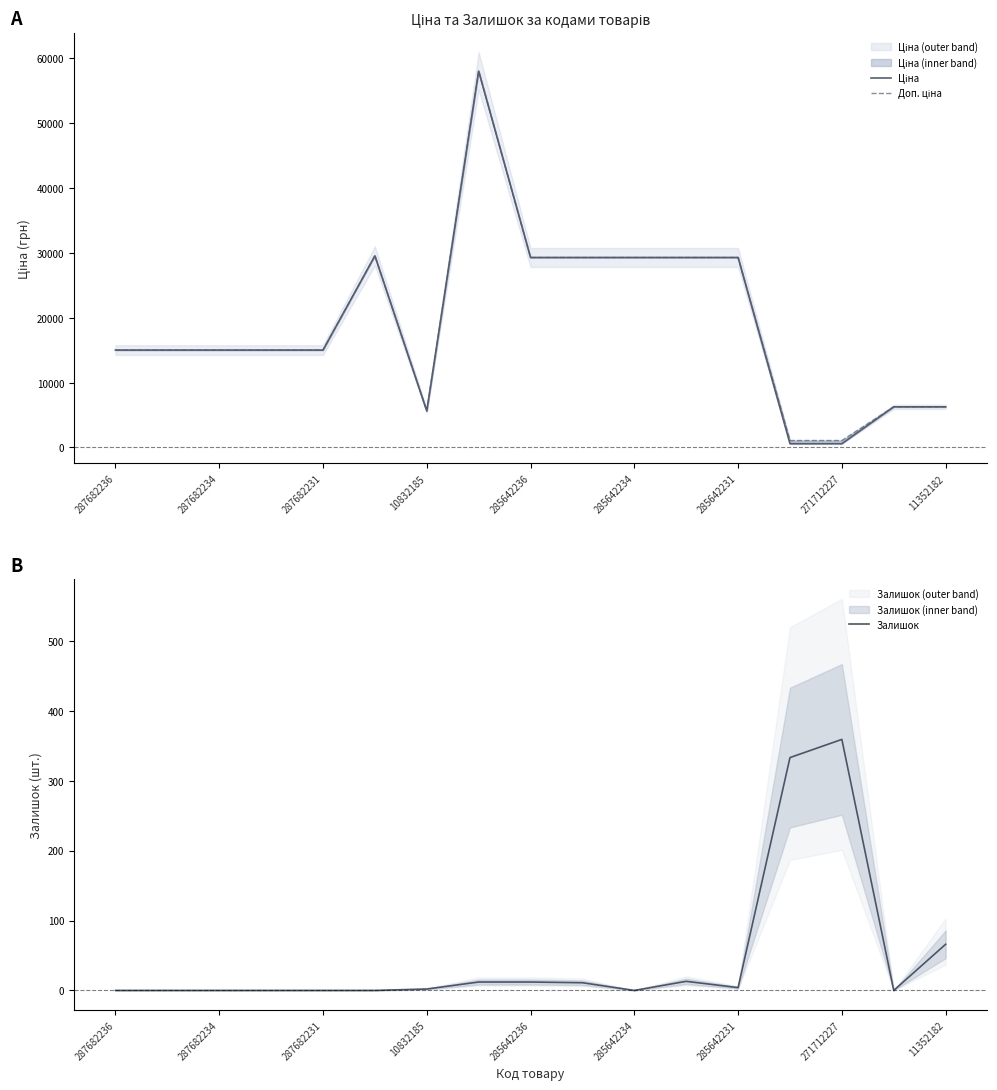

At which label is Залишок closest to 179?

11352182